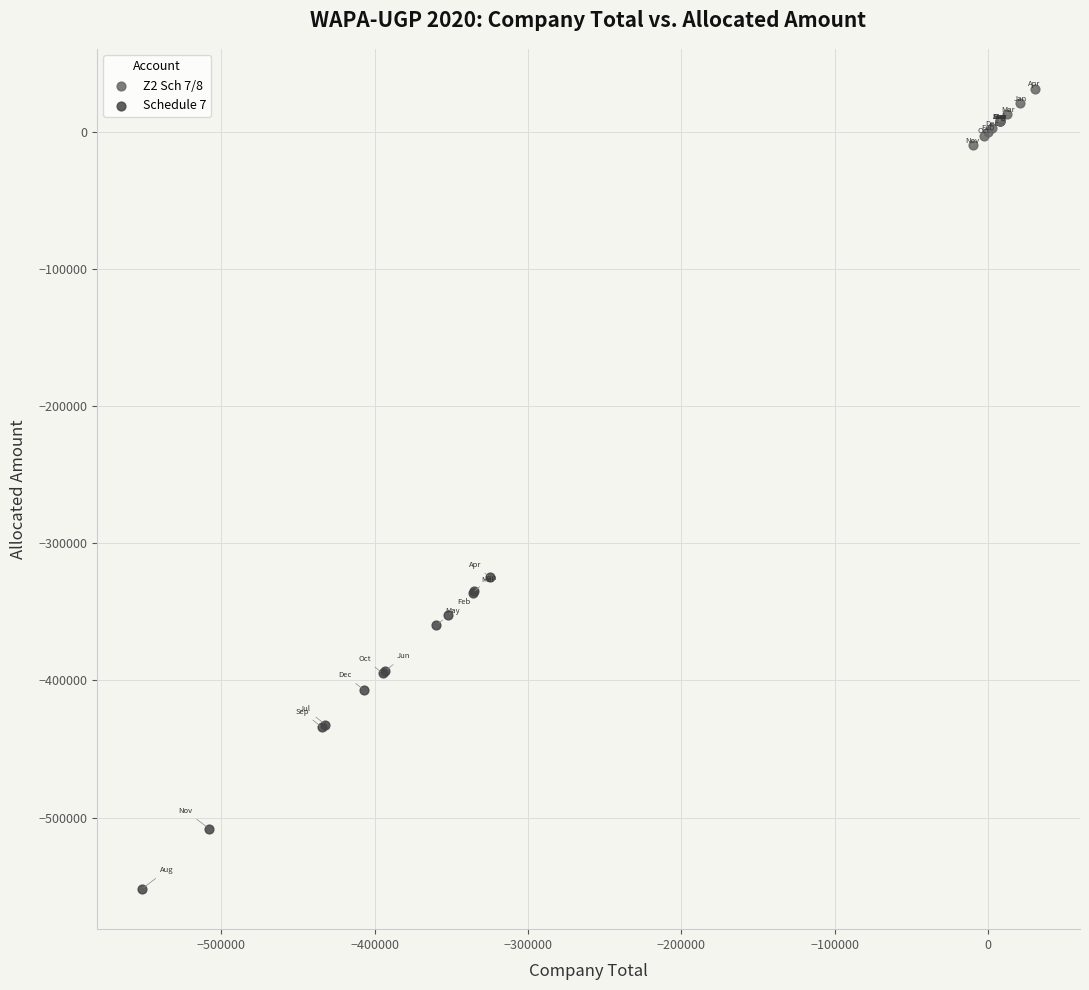

What are all the series names shown in the legend?

Z2 Sch 7/8, Schedule 7